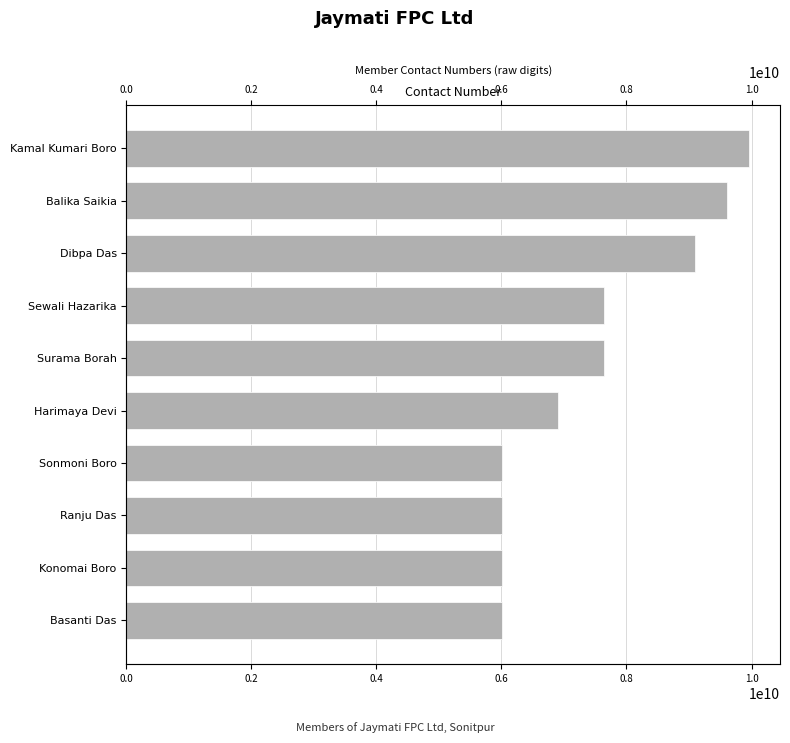

True or false: the data shows 6001711790 at Konomai Boro.

True